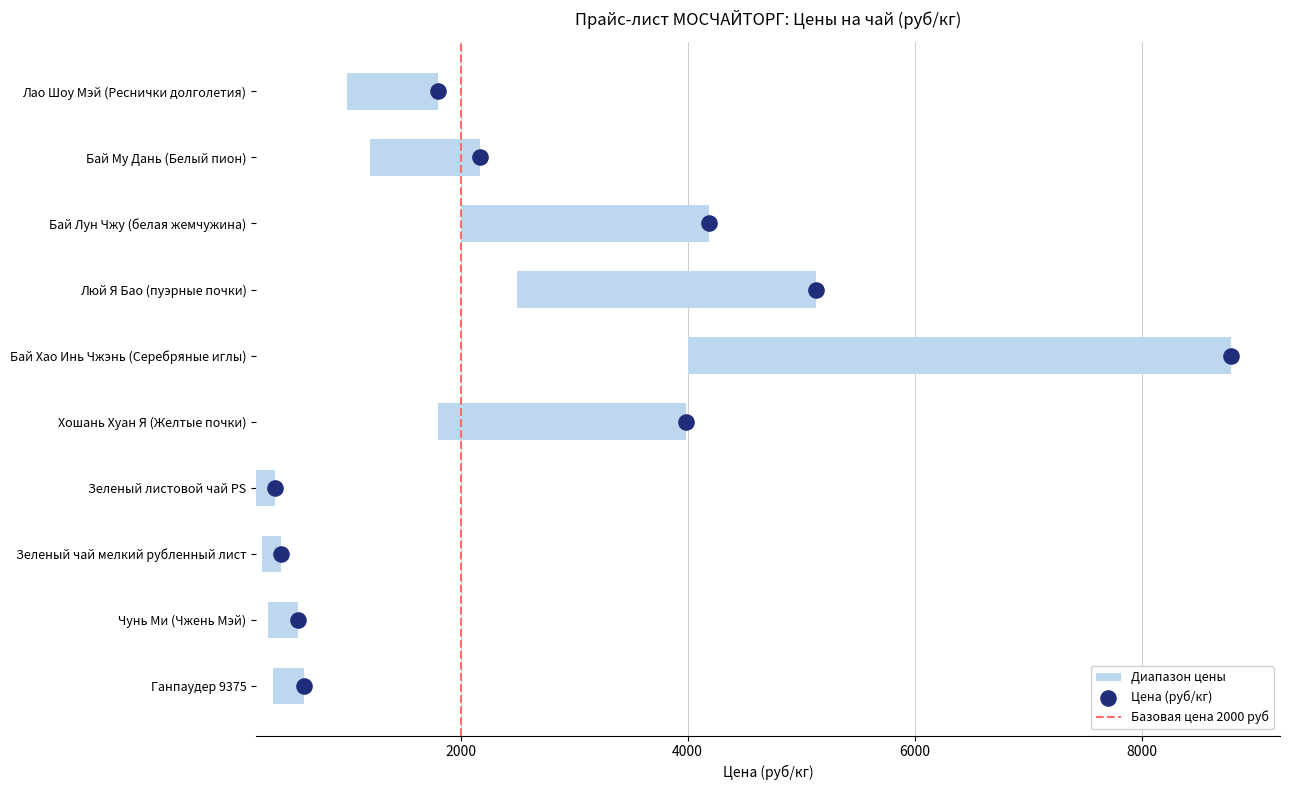

What is the change in value from Люй Я Бао (пуэрные почки) to Зеленый чай мелкий рубленный лист?

-2460